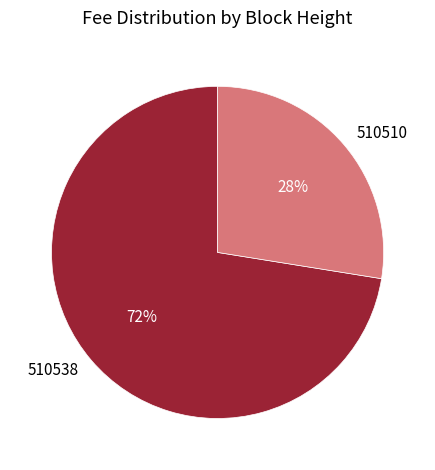

Which category has the biggest portion of the pie?

510538